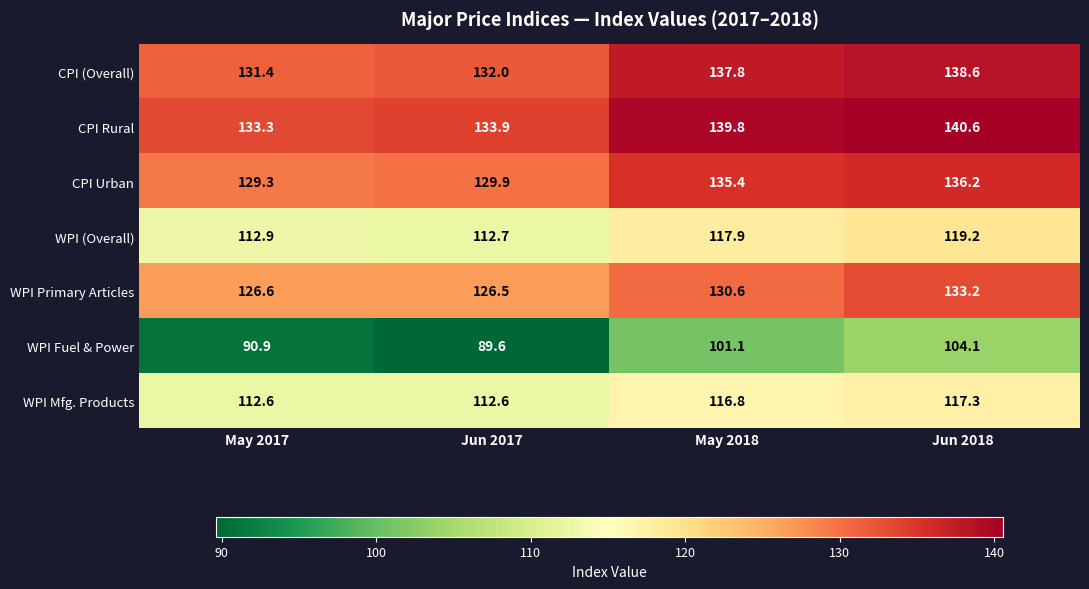

Rank the series at Jun 2017 from highest to lowest value.

CPI Rural, CPI (Overall), CPI Urban, WPI Primary Articles, WPI (Overall), WPI Mfg. Products, WPI Fuel & Power